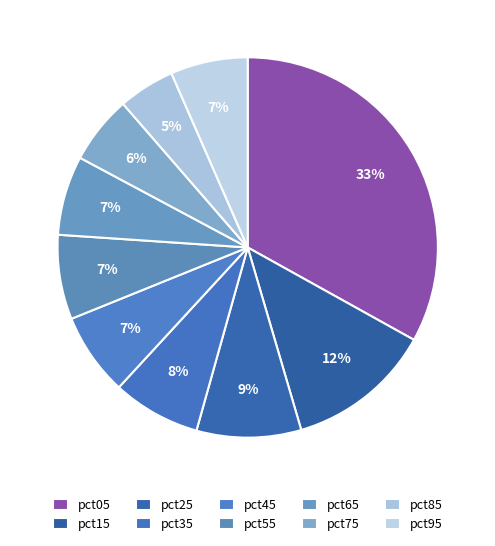

To the nearest percent, what is the difference between the largest and smallest slice percentages?

28%